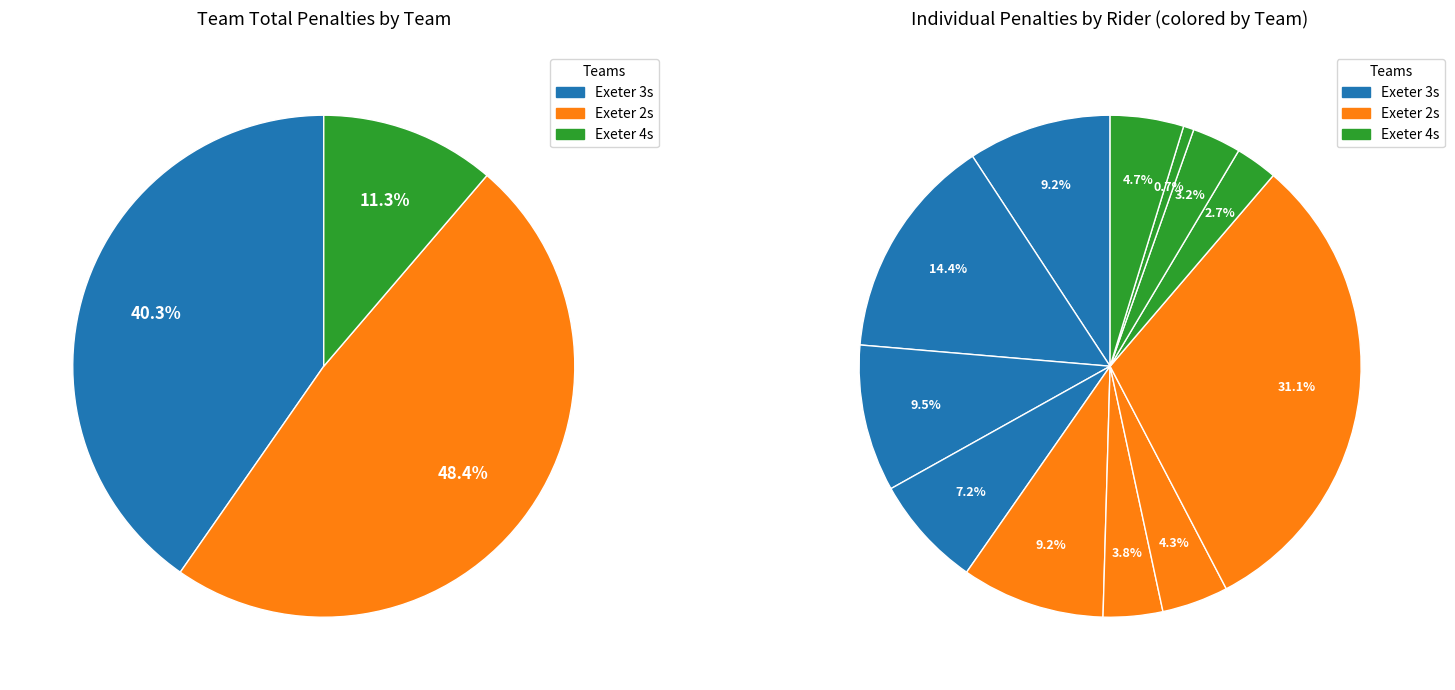

Does Wogan account for over 50% of the chart?

No